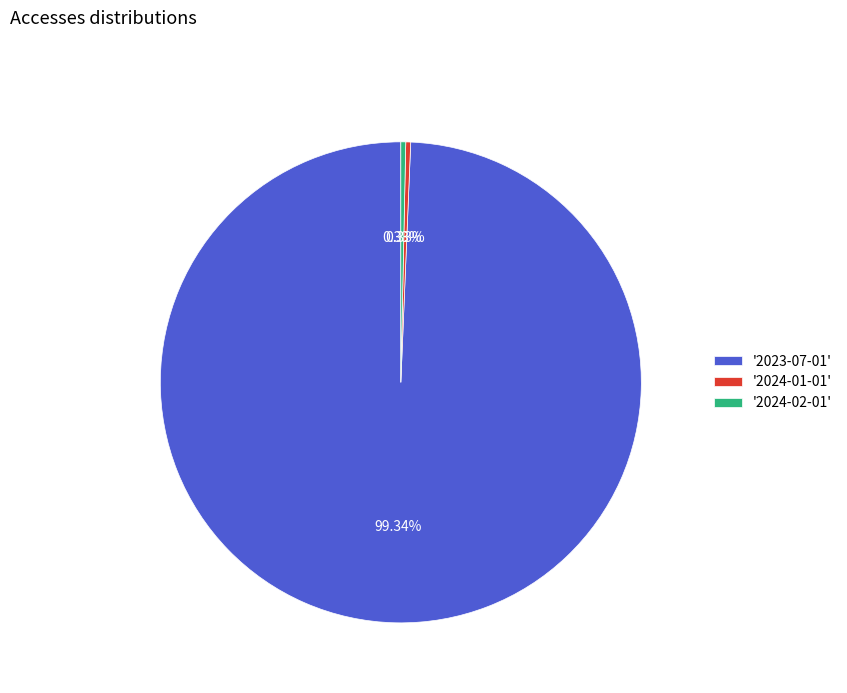

To the nearest percent, what is the difference between the largest and smallest slice percentages?

99%